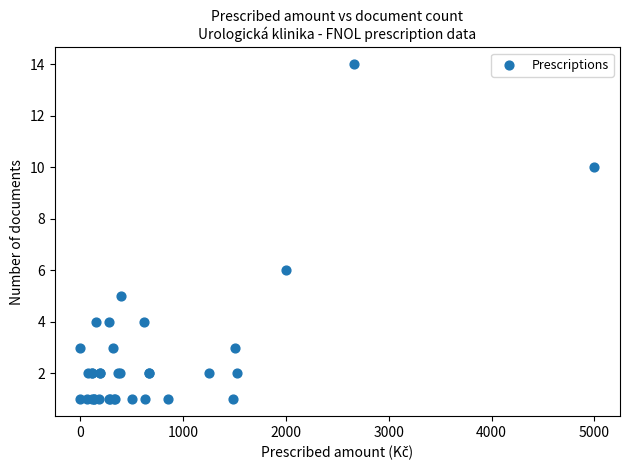

What Y value in the scatter plot is closest to 7?

6